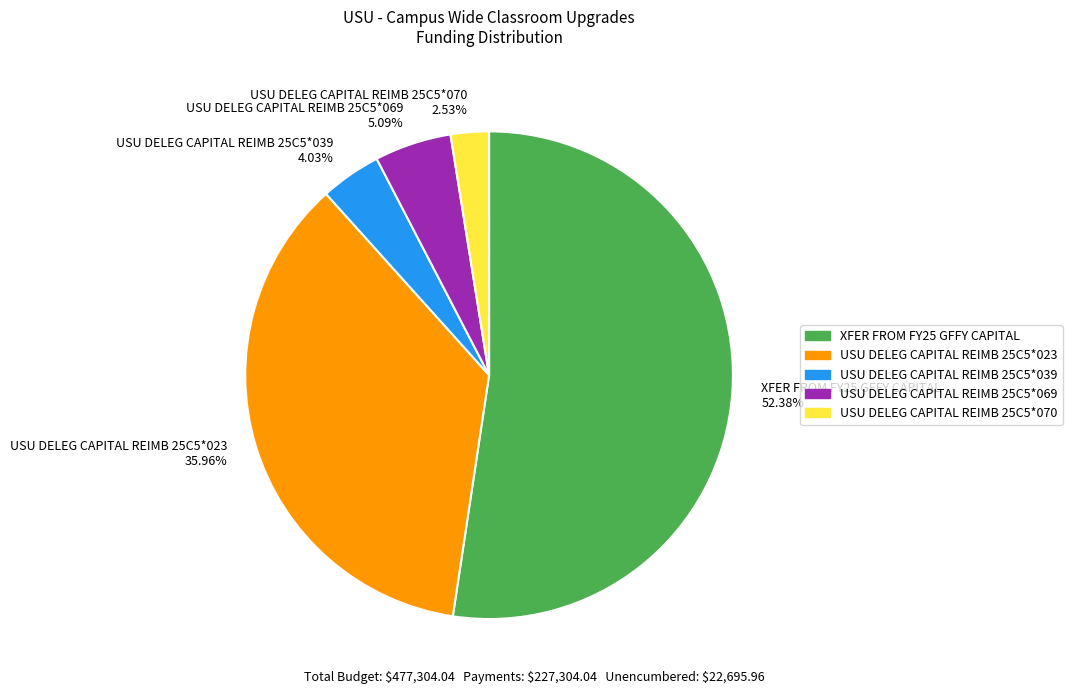

To the nearest percent, what percentage of the pie is USU DELEG CAPITAL REIMB 25C5*069?

5%